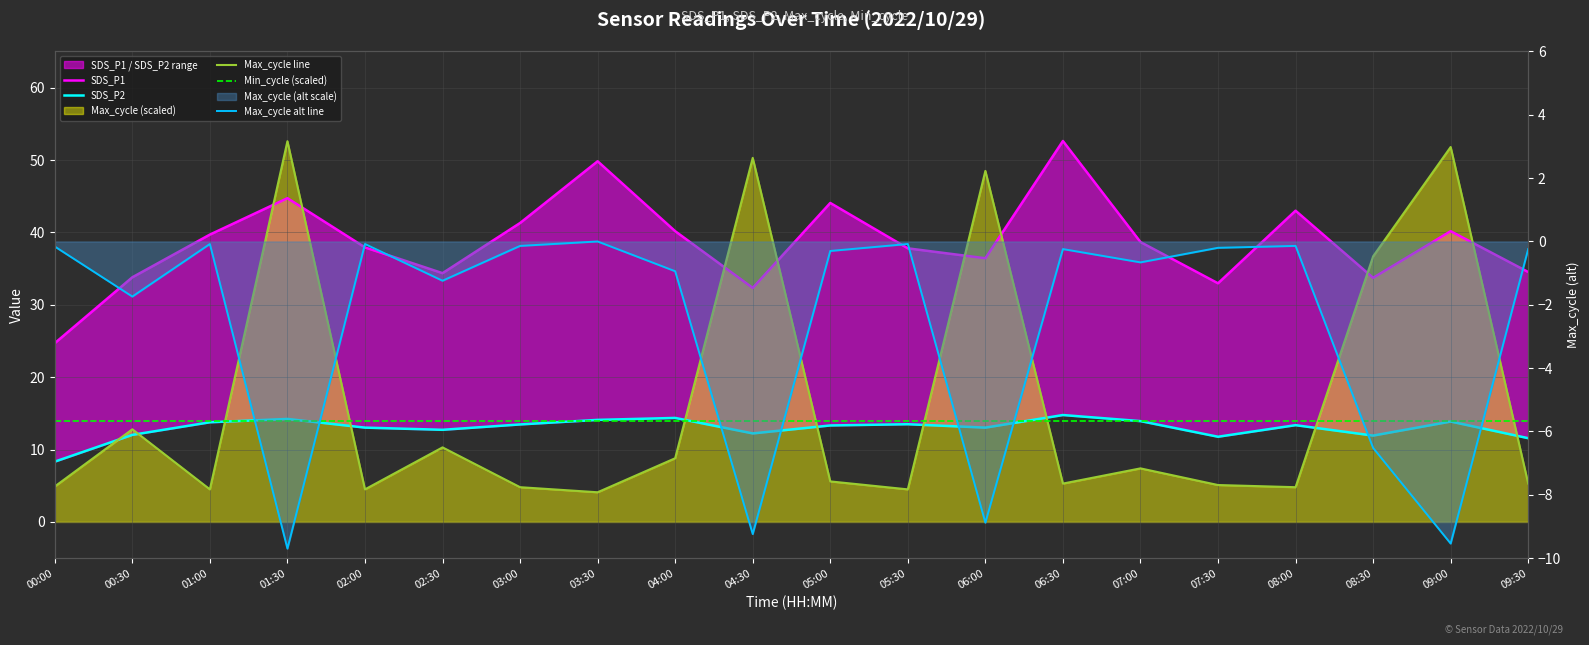

Reading left to right, transcribe all the data shown in this chart.

SDS_P1: 00:00=24.7	00:30=33.8	01:00=39.7	01:30=44.7	02:00=37.9	02:30=34.4	03:00=41.3	03:30=49.8	04:00=40.2	04:30=32.3	05:00=44.1	05:30=37.8	06:00=36.4	06:30=52.6	07:00=38.7	07:30=33.0	08:00=43.0	08:30=33.7	09:00=40.2	09:30=34.5
SDS_P2: 00:00=8.3	00:30=12.0	01:00=13.8	01:30=14.2	02:00=13.0	02:30=12.7	03:00=13.5	03:30=14.1	04:00=14.4	04:30=12.2	05:00=13.3	05:30=13.5	06:00=13.0	06:30=14.8	07:00=13.9	07:30=11.8	08:00=13.4	08:30=11.9	09:00=13.9	09:30=11.6
Max_cycle line: 00:00=4.9	00:30=12.8	01:00=4.5	01:30=52.6	02:00=4.5	02:30=10.3	03:00=4.8	03:30=4.1	04:00=8.8	04:30=50.3	05:00=5.6	05:30=4.5	06:00=48.5	06:30=5.3	07:00=7.4	07:30=5.1	08:00=4.8	08:30=36.7	09:00=51.8	09:30=5.3
Min_cycle (scaled): 00:00=14.0	00:30=14.0	01:00=14.0	01:30=14.0	02:00=14.0	02:30=14.0	03:00=14.0	03:30=14.0	04:00=14.0	04:30=14.0	05:00=14.0	05:30=14.0	06:00=14.0	06:30=14.0	07:00=14.0	07:30=14.0	08:00=14.0	08:30=14.0	09:00=14.0	09:30=14.0
Max_cycle alt line: 00:00=-0.2	00:30=-1.7	01:00=-0.1	01:30=-9.7	02:00=-0.1	02:30=-1.2	03:00=-0.1	03:30=0.0	04:00=-0.9	04:30=-9.2	05:00=-0.3	05:30=-0.1	06:00=-8.9	06:30=-0.2	07:00=-0.7	07:30=-0.2	08:00=-0.1	08:30=-6.5	09:00=-9.5	09:30=-0.2